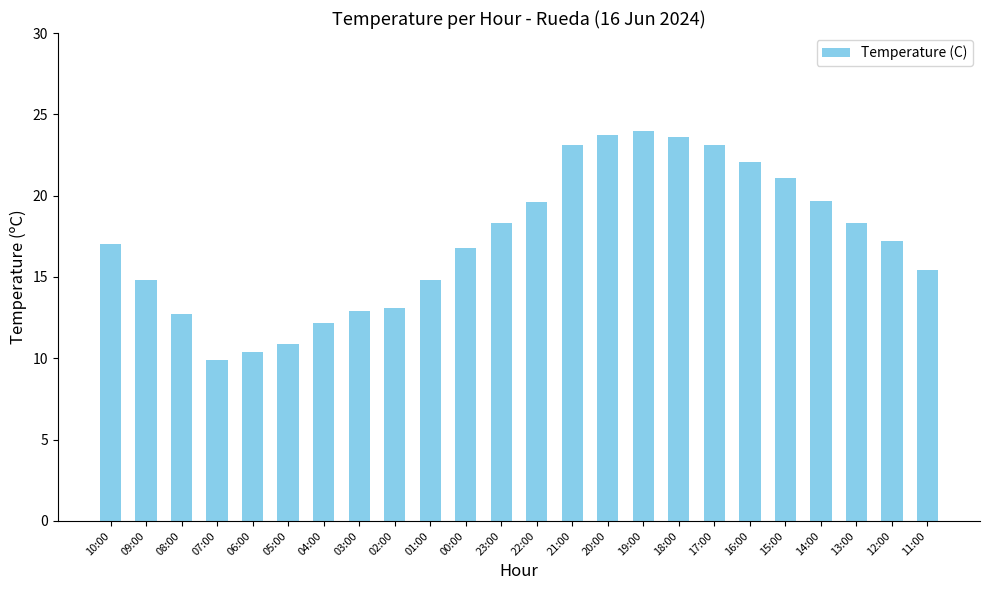

Is it true that the value at 14:00 is 8.6?

False